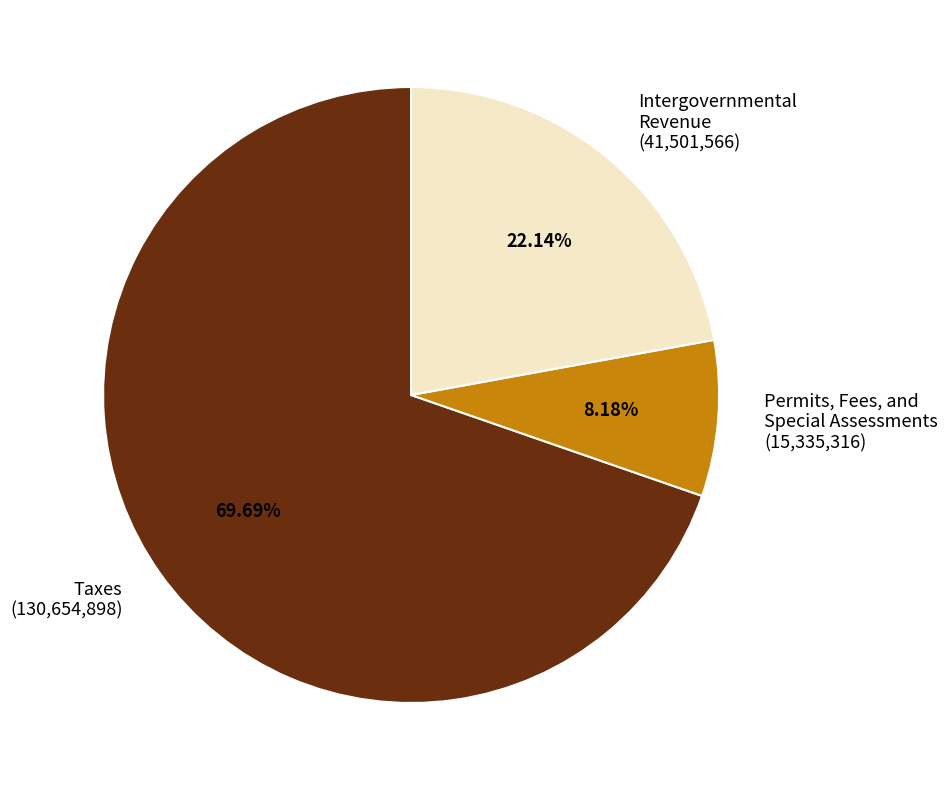

To the nearest percent, what percentage of the pie is Taxes?

70%